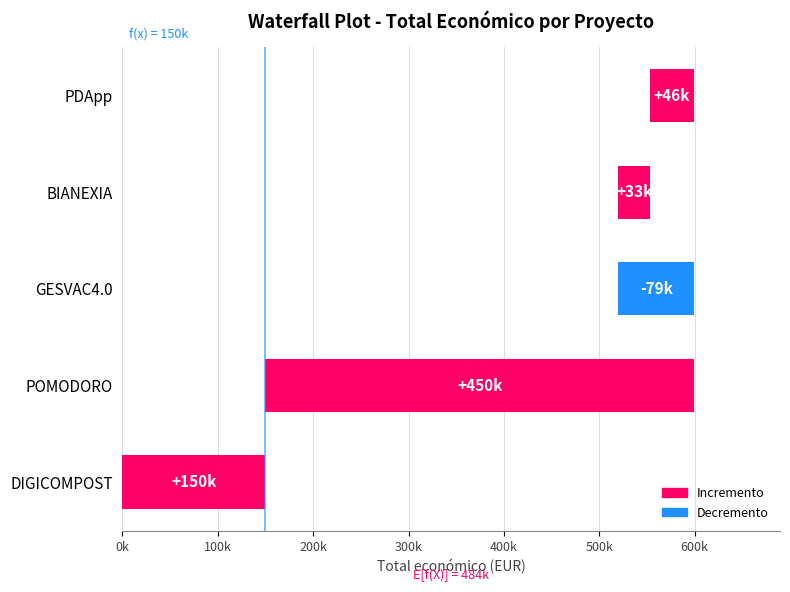

At which label is the value closest to 374770?

GESVAC4.0